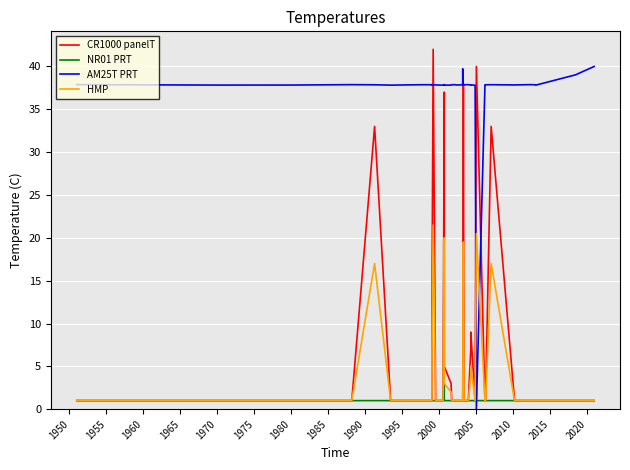

True or false: CR1000 panelT and NR01 PRT cross at least once.

False